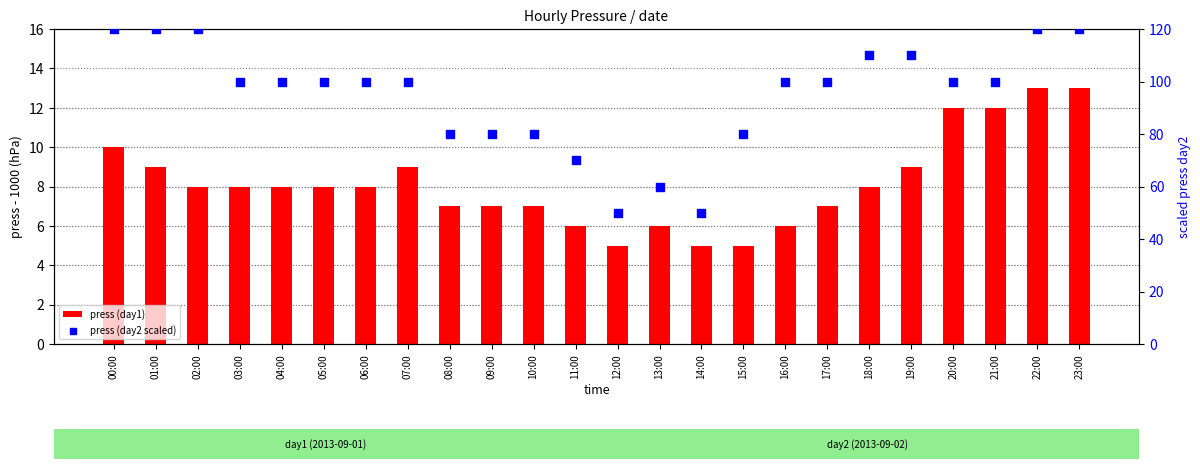

Which series has the largest Y range (max minus min)?

press (day2 scaled)